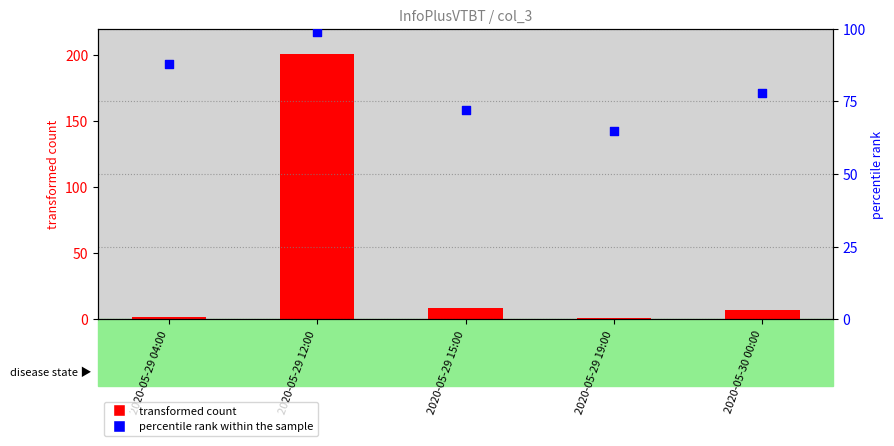

Is the value of percentile rank within the sample at 2020-05-29 04:00 greater than the value of transformed count at 2020-05-29 15:00?

Yes